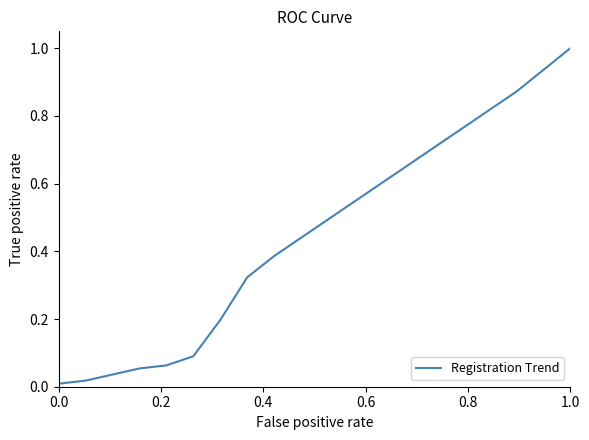

How many lines are shown in the chart?

1